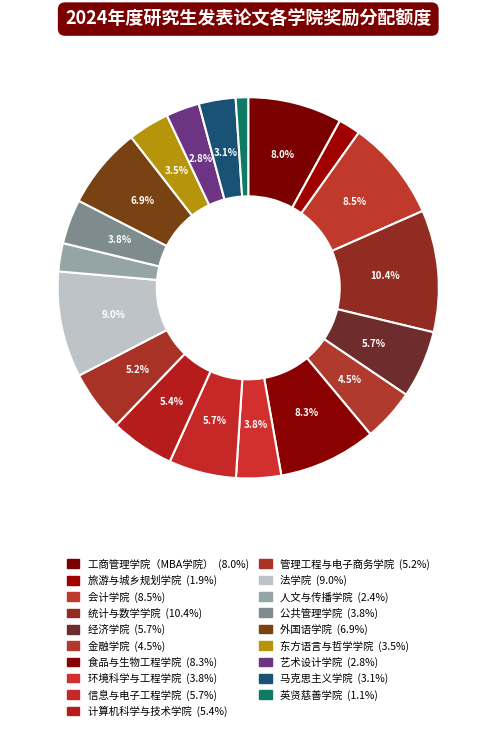

To the nearest percent, what is the difference between the 公共管理学院 and 食品与生物工程学院 slice percentages?

5%